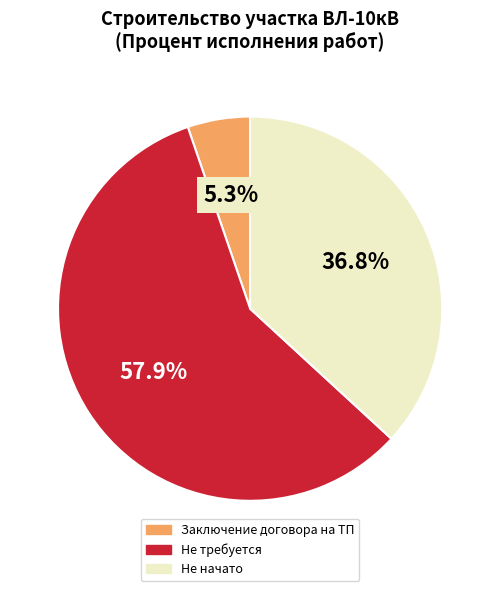

Does any single category account for the majority?

Yes